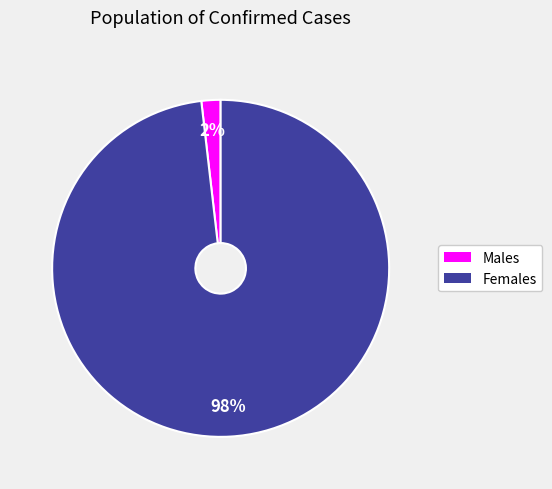

To the nearest percent, what is the average slice percentage?

50%